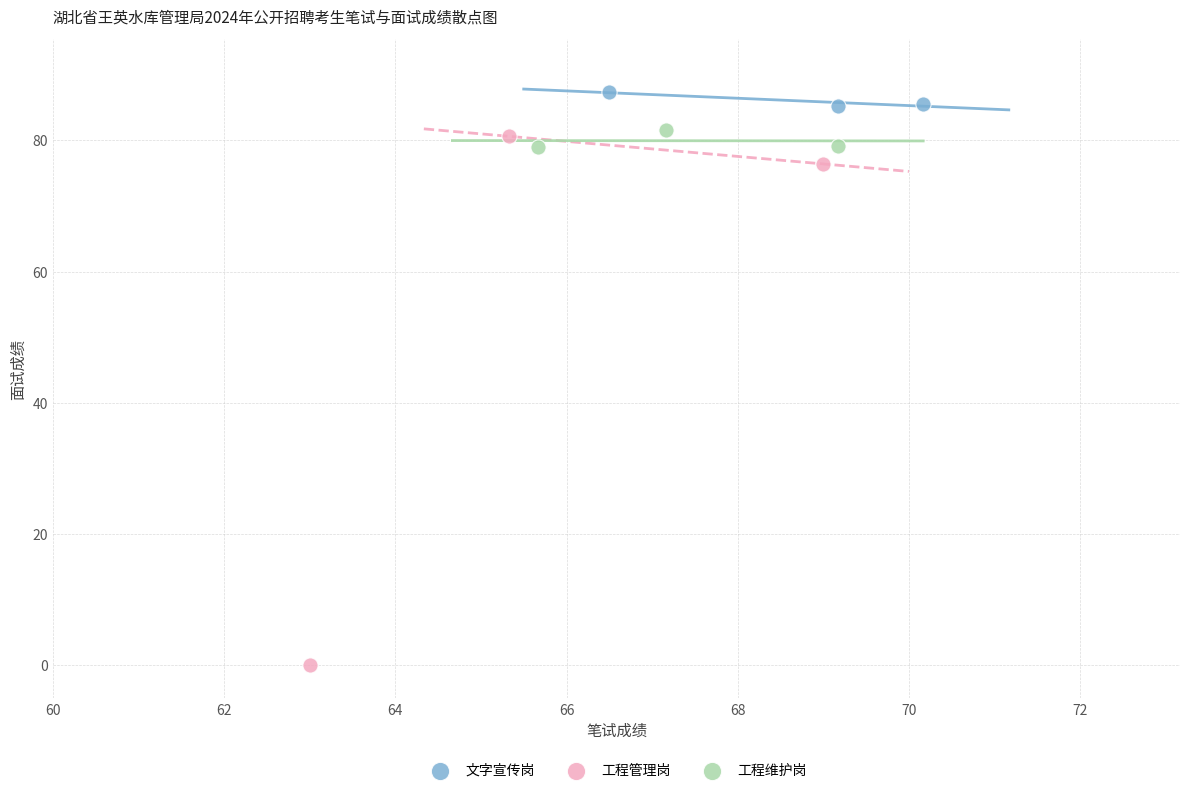

Which series has the largest Y range (max minus min)?

工程管理岗